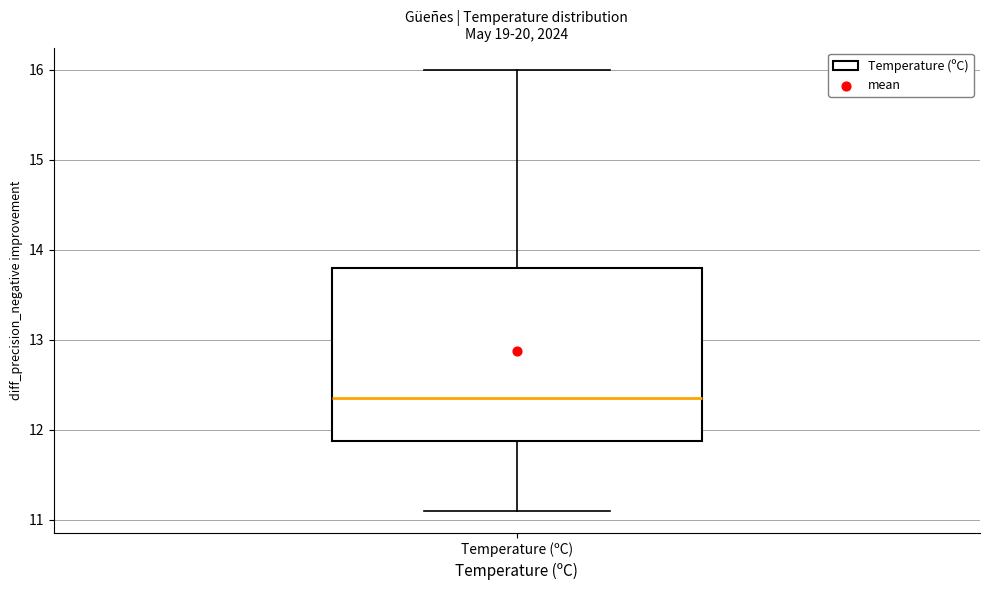

Where does the median line of the box for Temperature (ºC) sit on the y-axis? The values are not printed on the chart, so give them approximately, as read against the axis.

12.4